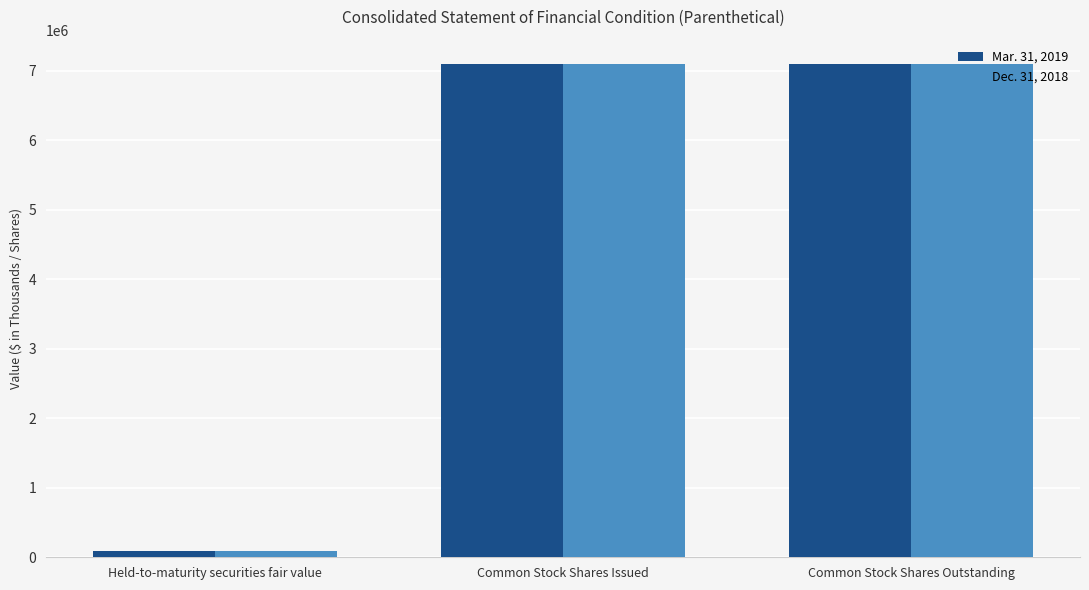

The Mar. 31, 2019 series shows 7089000 at Common Stock Shares Outstanding. True or false?

True